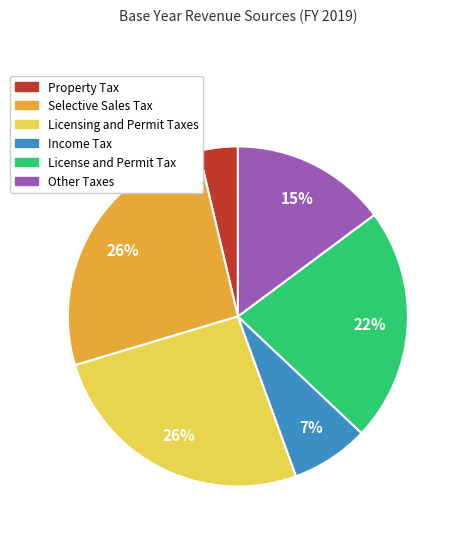

To the nearest percent, what is the difference between the largest and smallest slice percentages?

22%